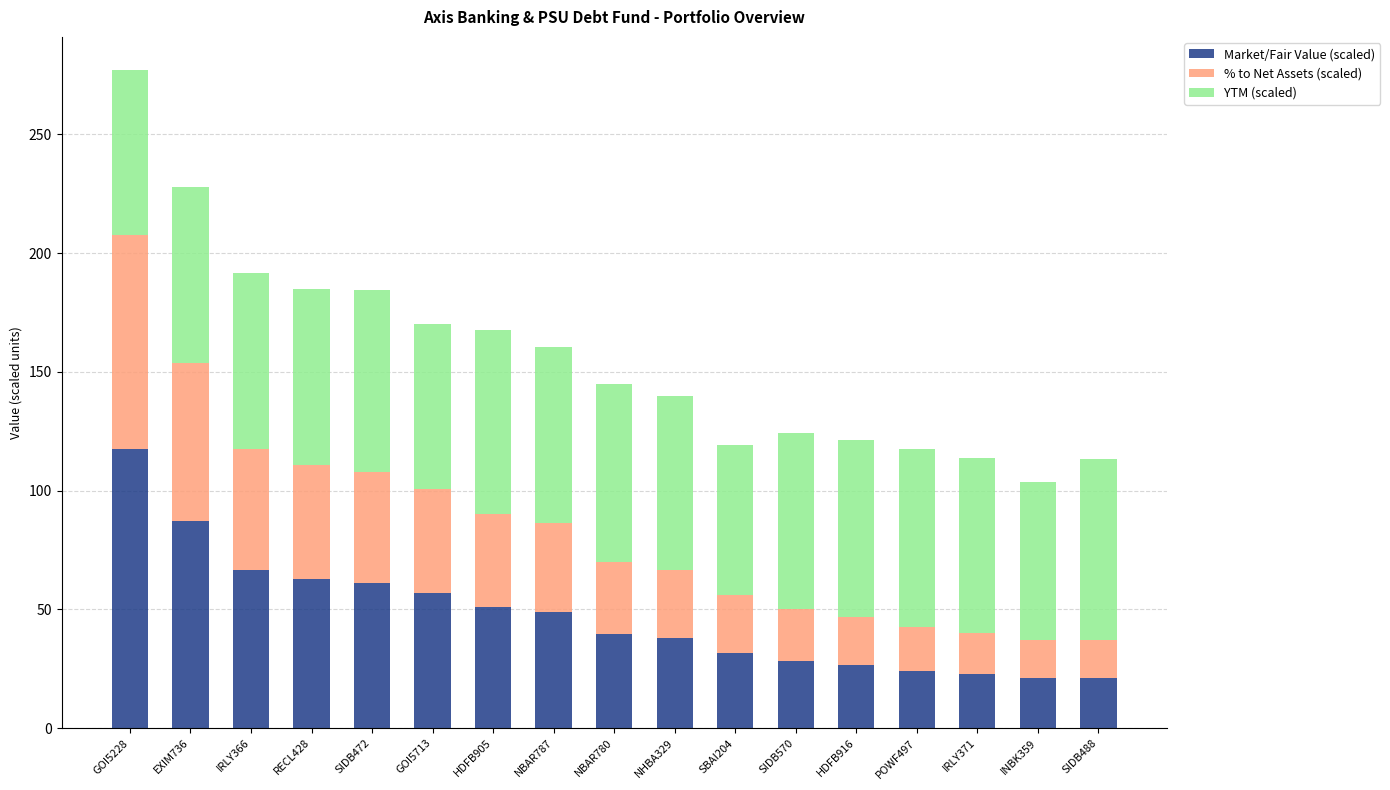

At which category is the sum across all series the highest?

GOI5228